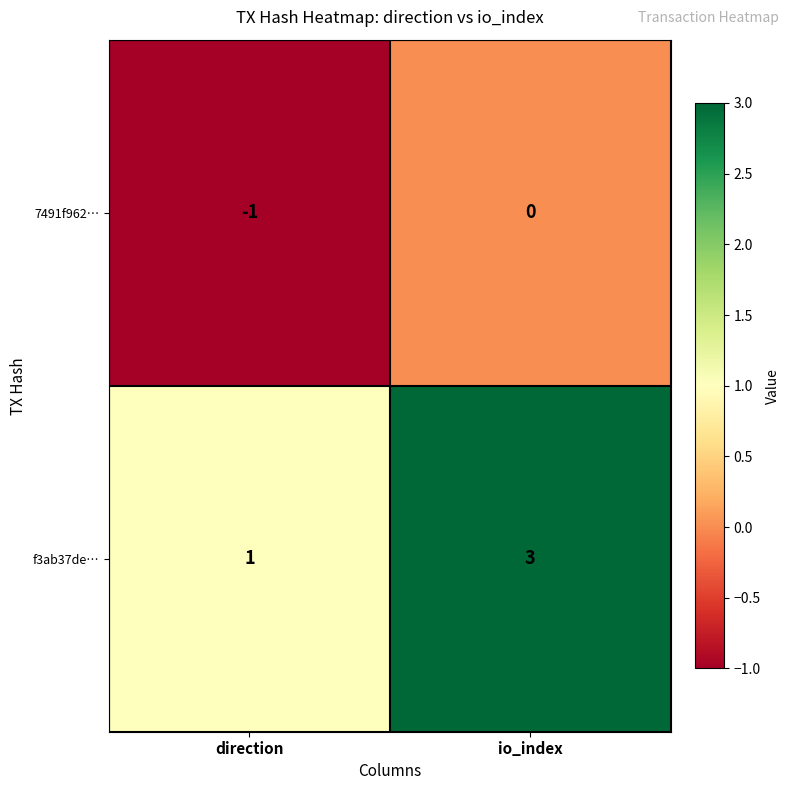

Which series has the largest range (max minus min)?

f3ab37de…